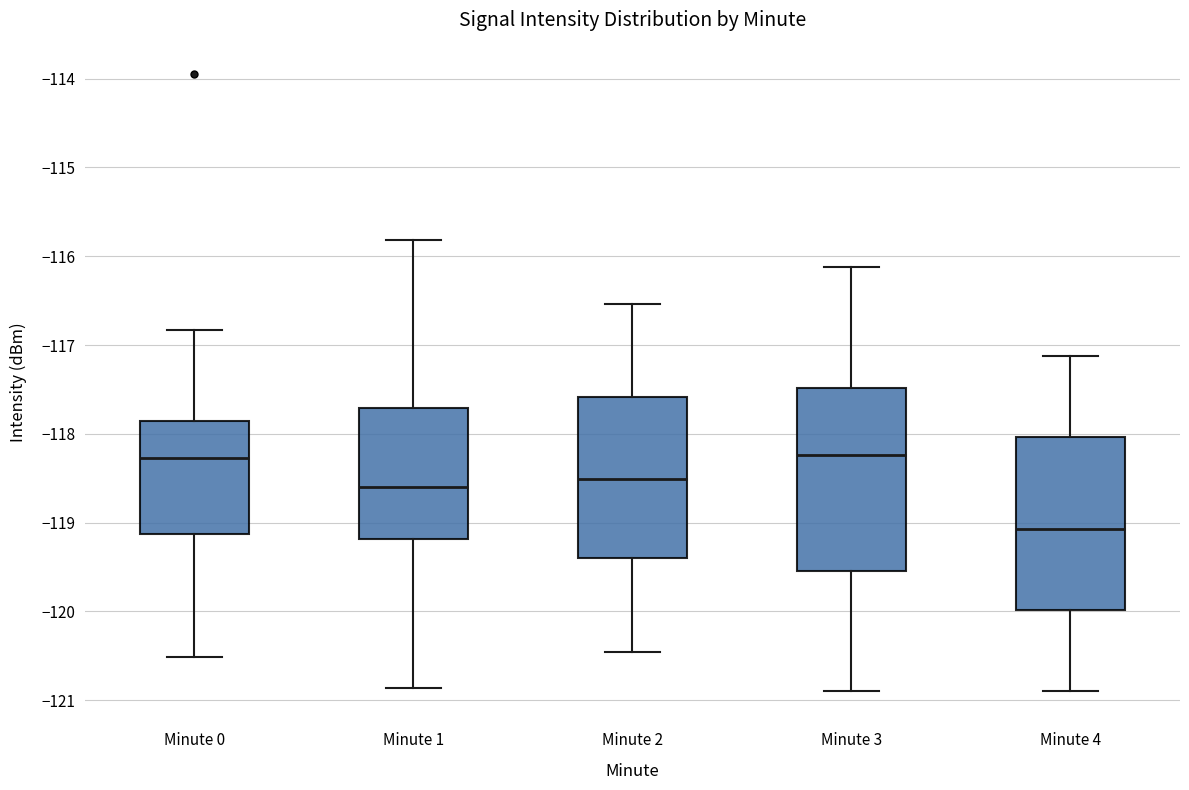

Where is the upper edge of the box for Minute 1 on the y-axis? The values are not printed on the chart, so give them approximately, as read against the axis.

-117.7